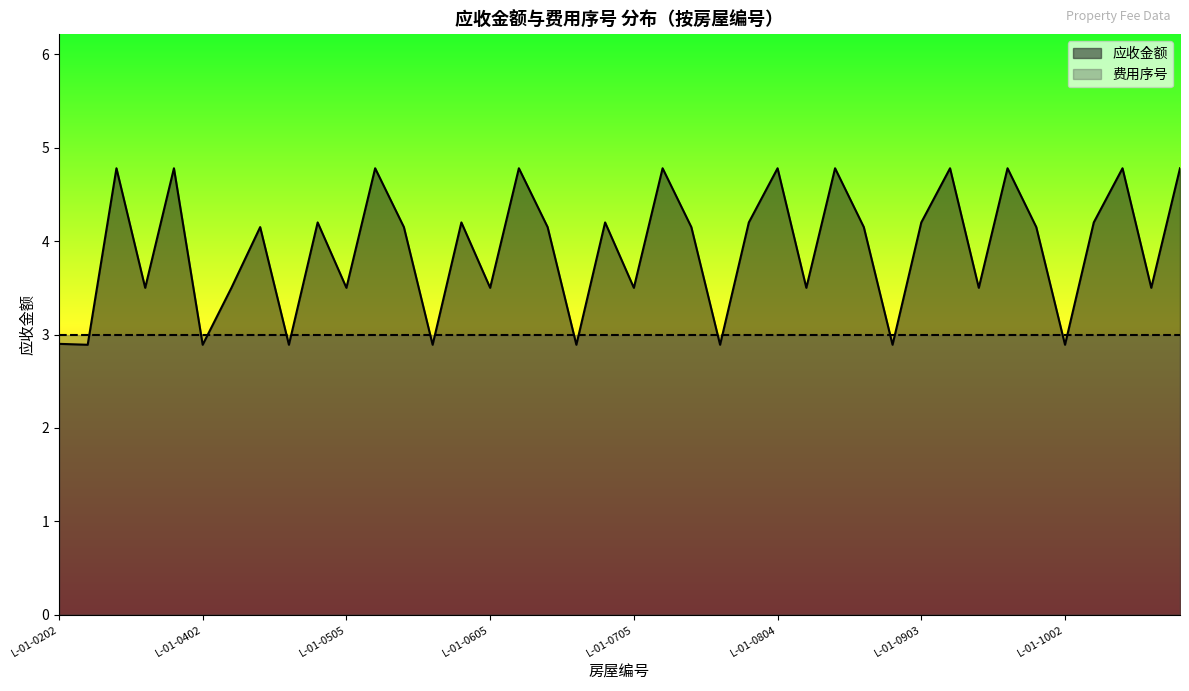

Count the number of data series in this chart.

2